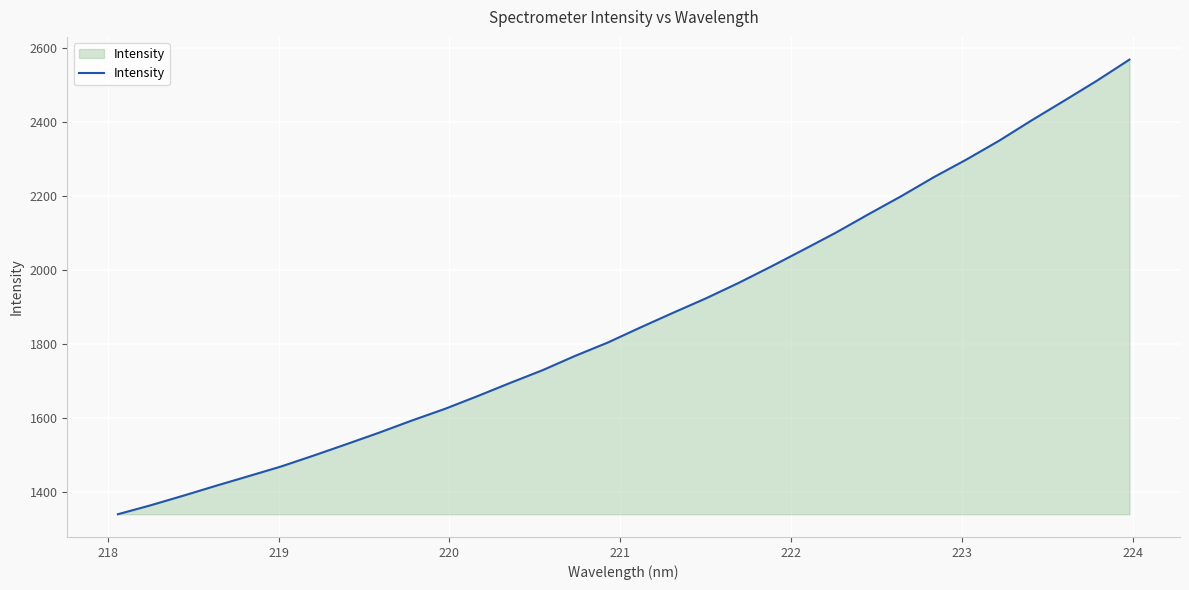

What is the greatest value displayed?

2568.9